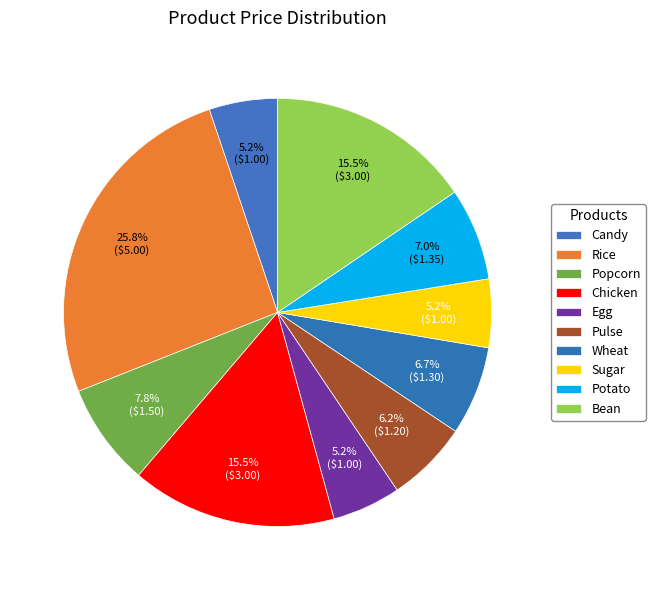

How many slices are in this pie chart?

10